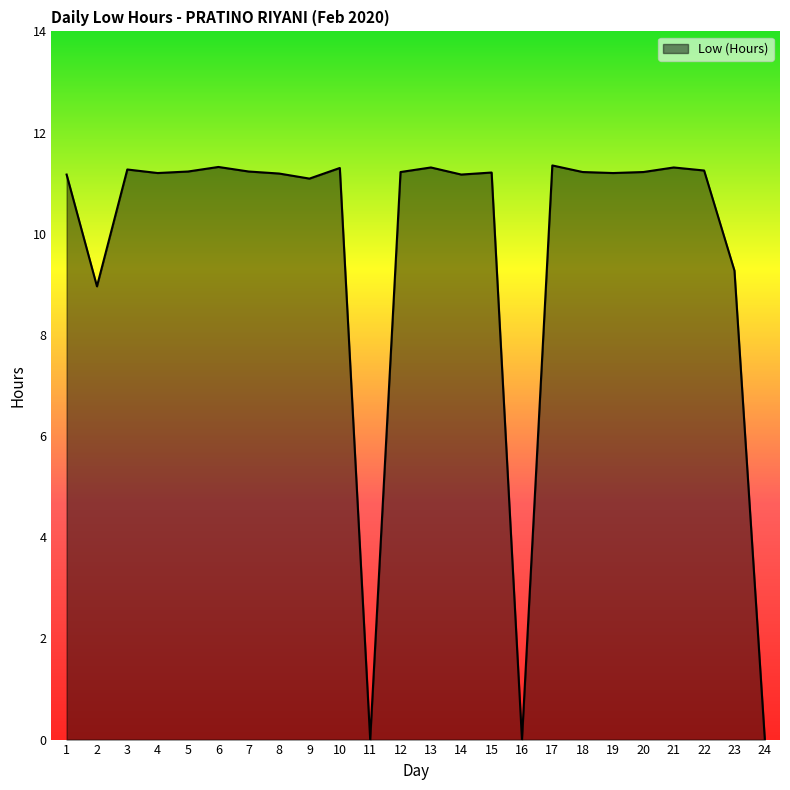

The chart shows a value of 11.1 at 9. True or false?

True